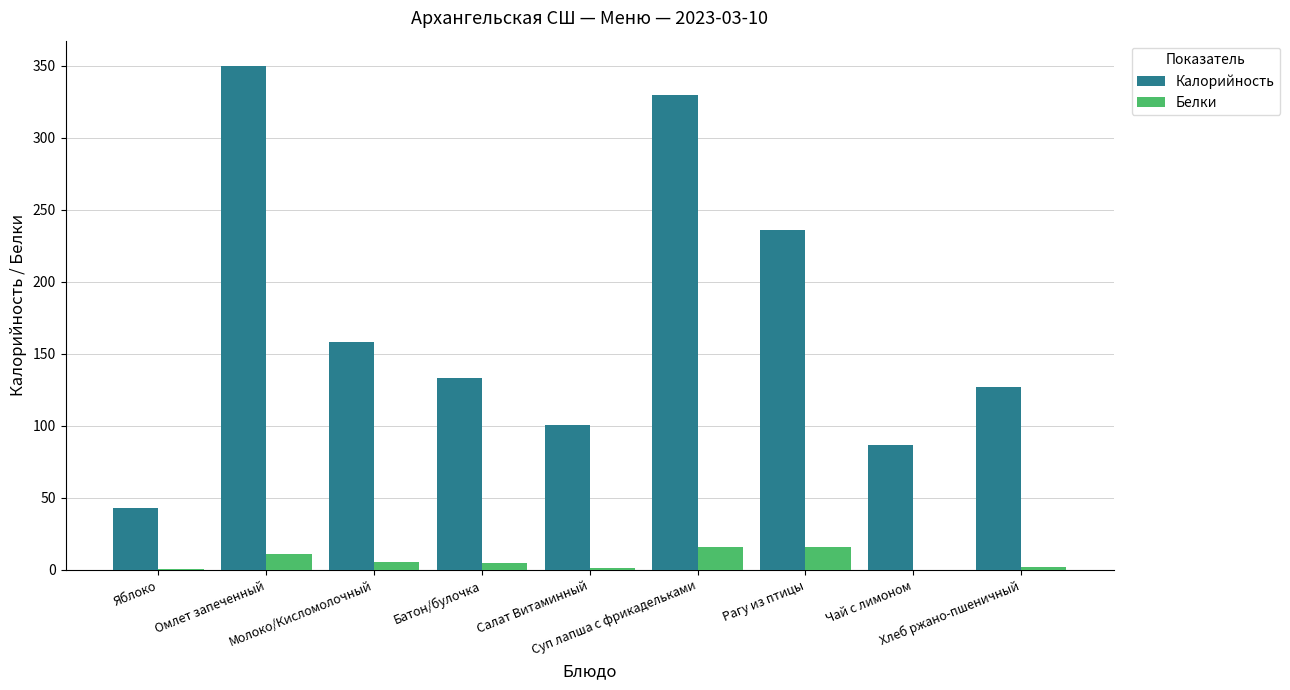

At which label does Калорийность reach its peak?

Омлет запеченный